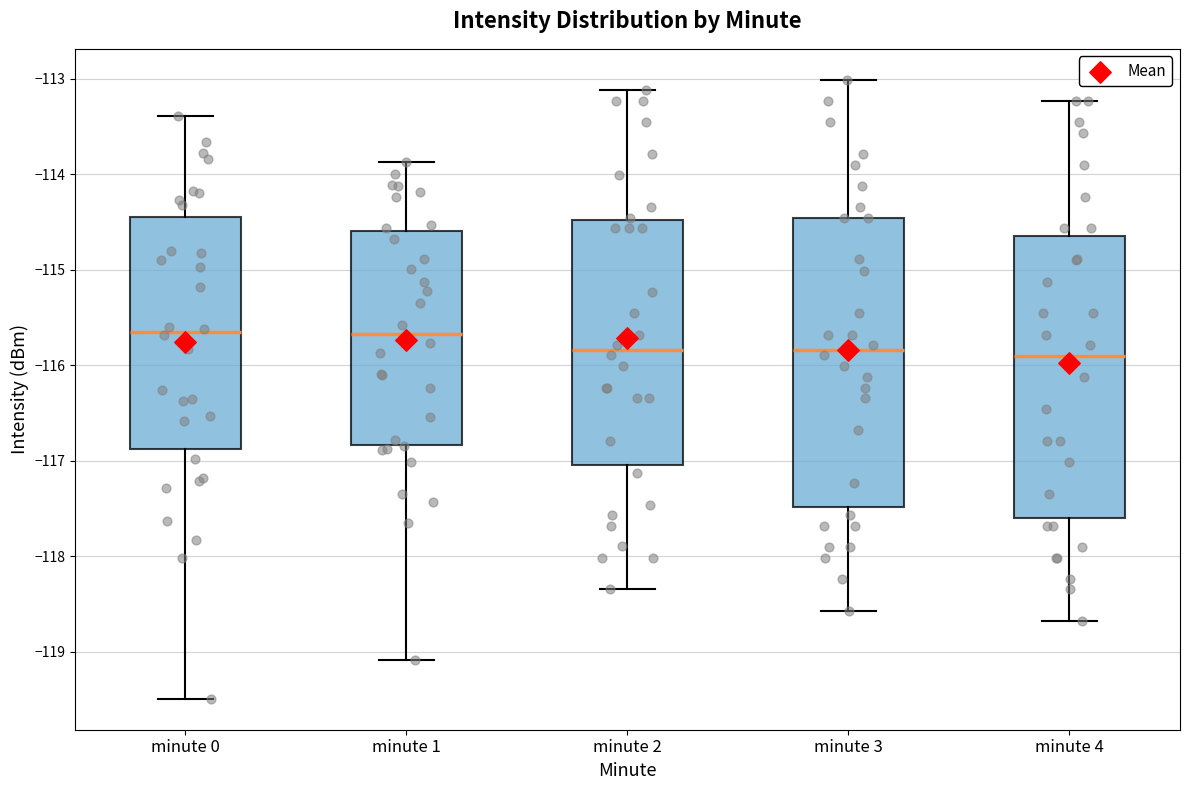

Reading left to right, read every box against the y-axis: the position of its median line, the range the box covers, and the ends of its whiskers. The values are not printed on the chart, so give them approximately, as read against the axis.

minute 0: median -115.7, box -116.9 to -114.4, whiskers -119.5 to -113.4
minute 1: median -115.7, box -116.8 to -114.6, whiskers -119.1 to -113.9
minute 2: median -115.8, box -117.0 to -114.5, whiskers -118.3 to -113.1
minute 3: median -115.8, box -117.5 to -114.5, whiskers -118.6 to -113.0
minute 4: median -115.9, box -117.6 to -114.6, whiskers -118.7 to -113.2